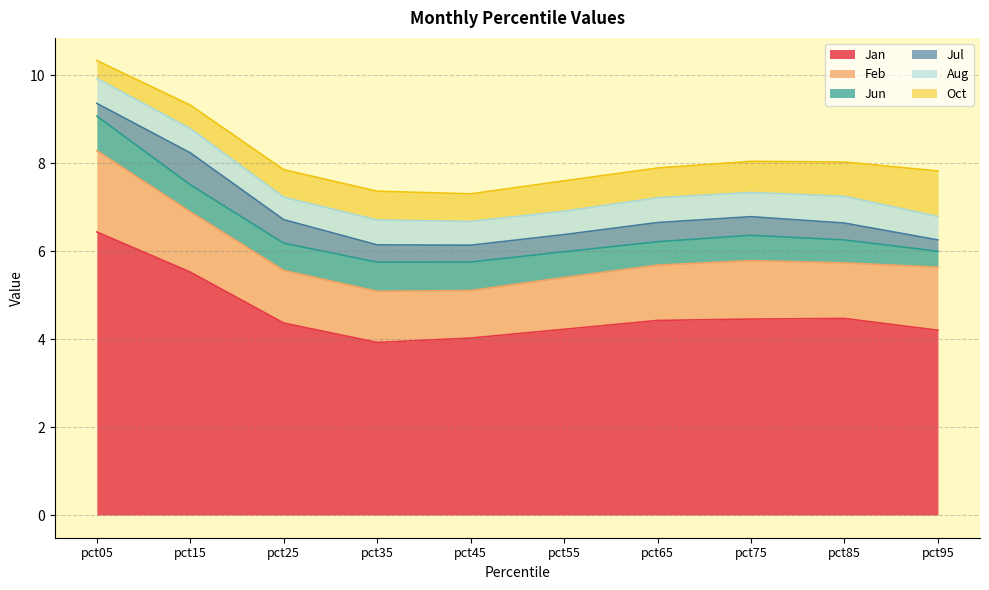

What is the sum of all Feb values?

13.1